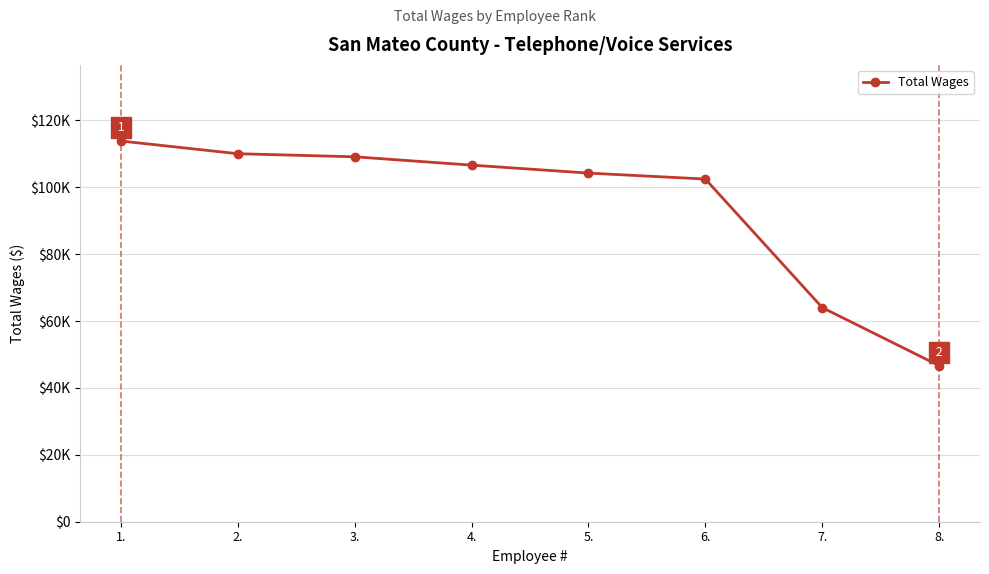

What is the difference between the maximum and minimum values?

67170